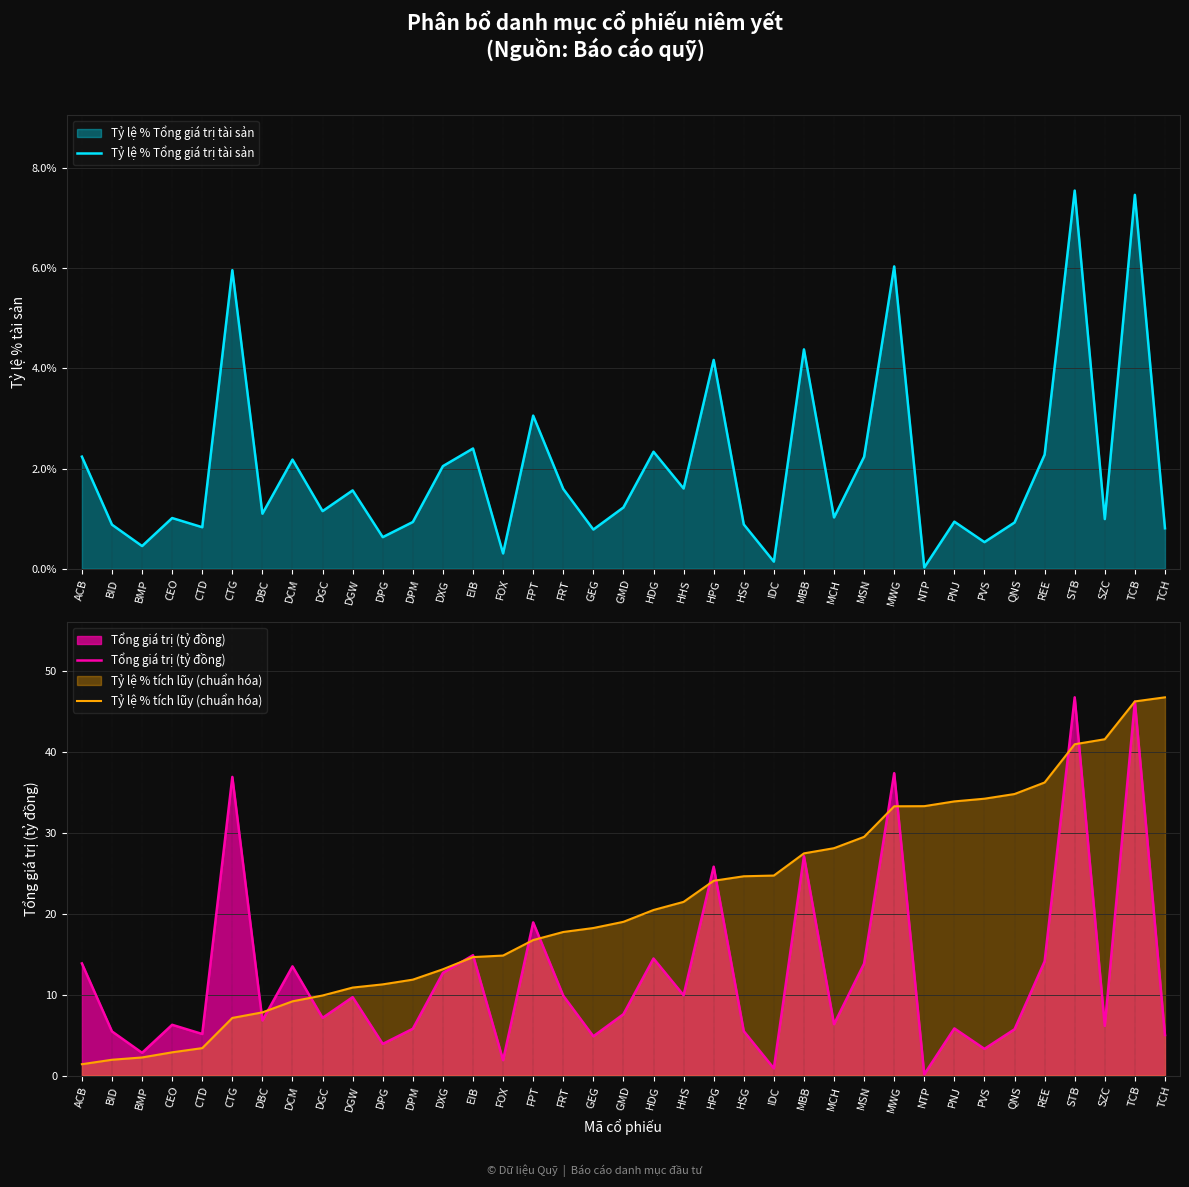

At how many categories does at least one series exceed 6?

34